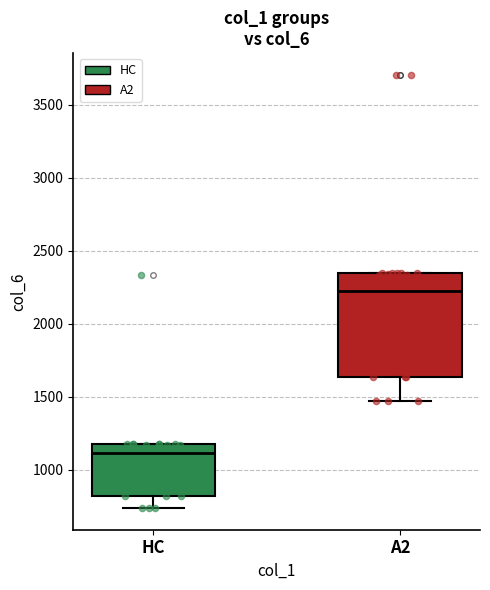

Comparing the boxes themselves (not the whiskers), which one is the tallest?

A2